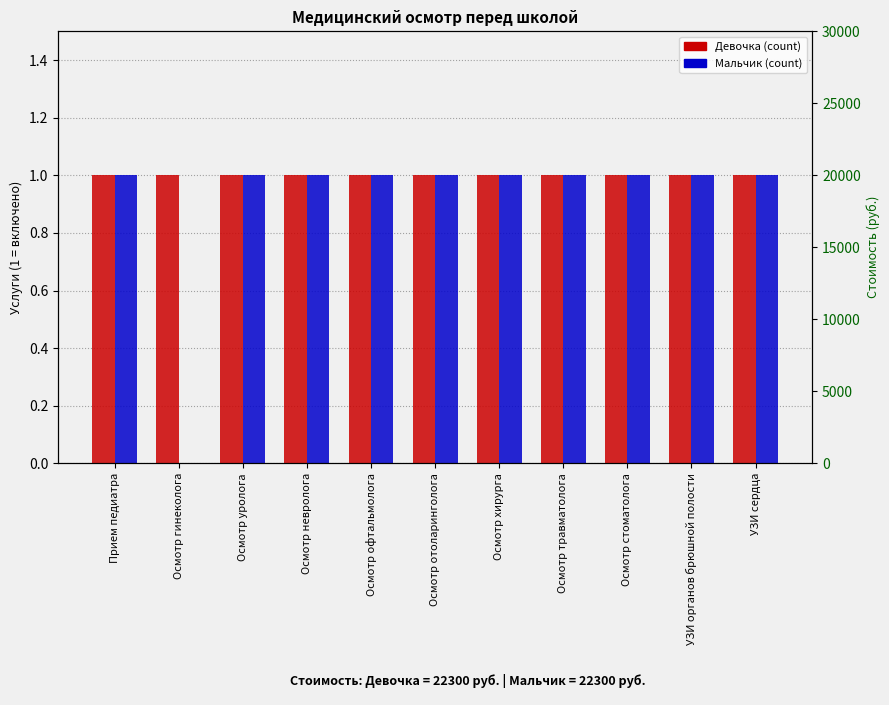

Where is Мальчик nearest to the value 0?

Осмотр гинеколога